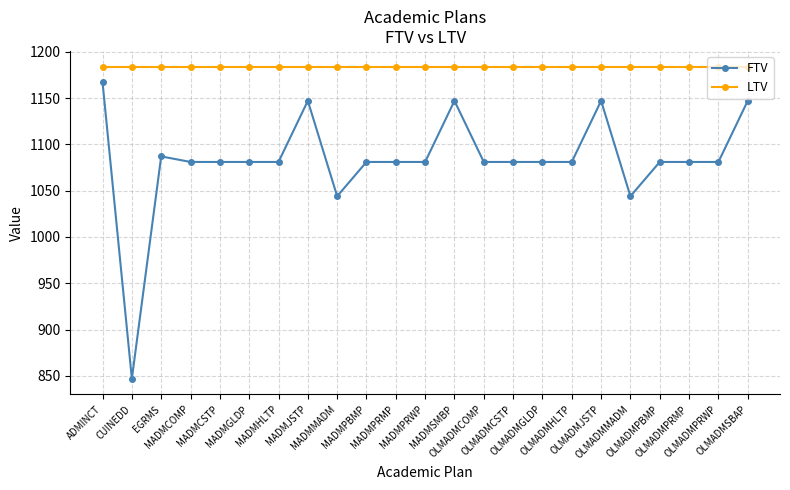

Is this an area chart (filled region under the line)?

No